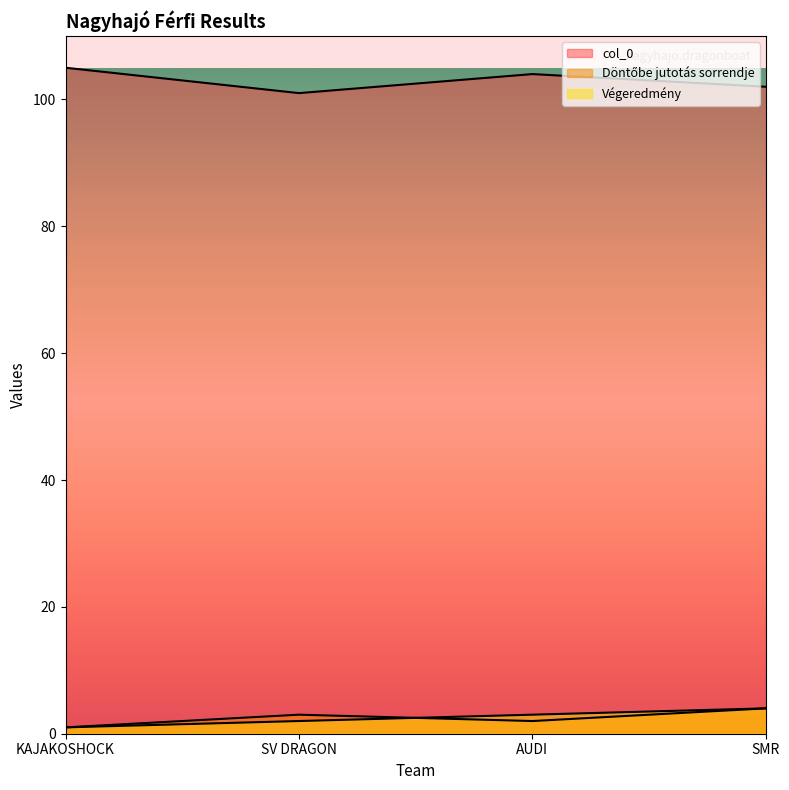

True or false: Végeredmény and Döntőbe jutotás sorrendje cross at least once.

True